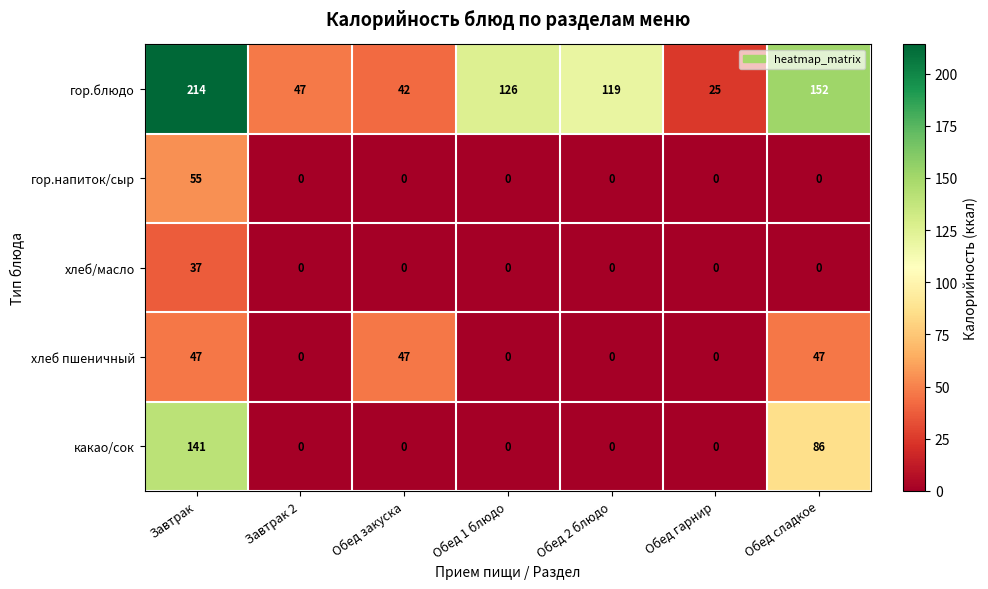

At how many categories does at least one series exceed 191?

1